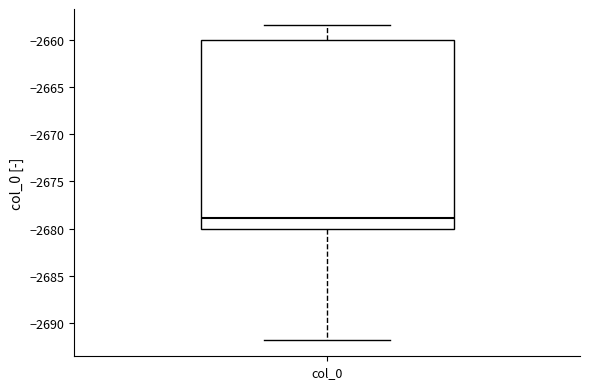

Read this box plot against the y-axis: the position of the median line, the range covered by the box, and the ends of both whiskers. The values are not printed on the chart, so give them approximately, as read against the axis.

median -2679.0, box -2680.0 to -2660.0, whiskers -2692.0 to -2658.5